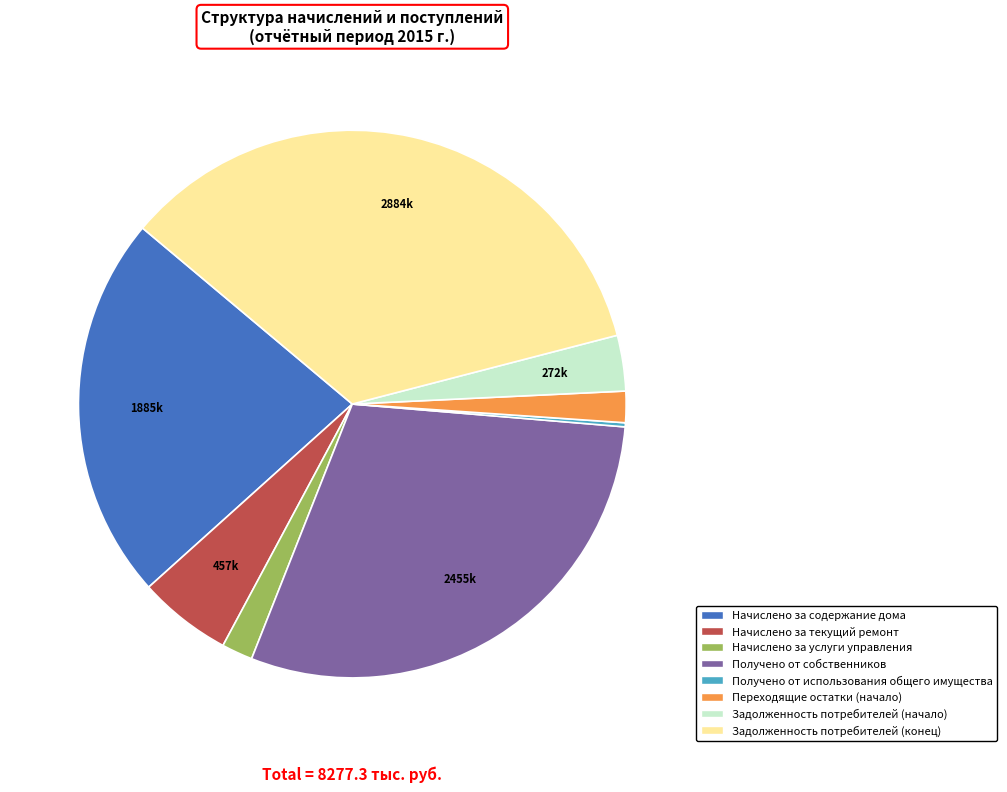

Is the sum of Начислено за текущий ремонт and Начислено за услуги управления greater than half?

No